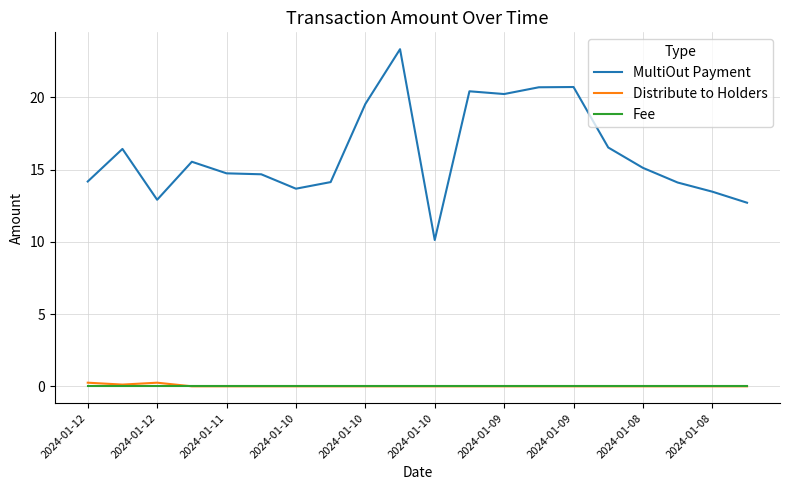

True or false: MultiOut Payment and Fee cross at least once.

False